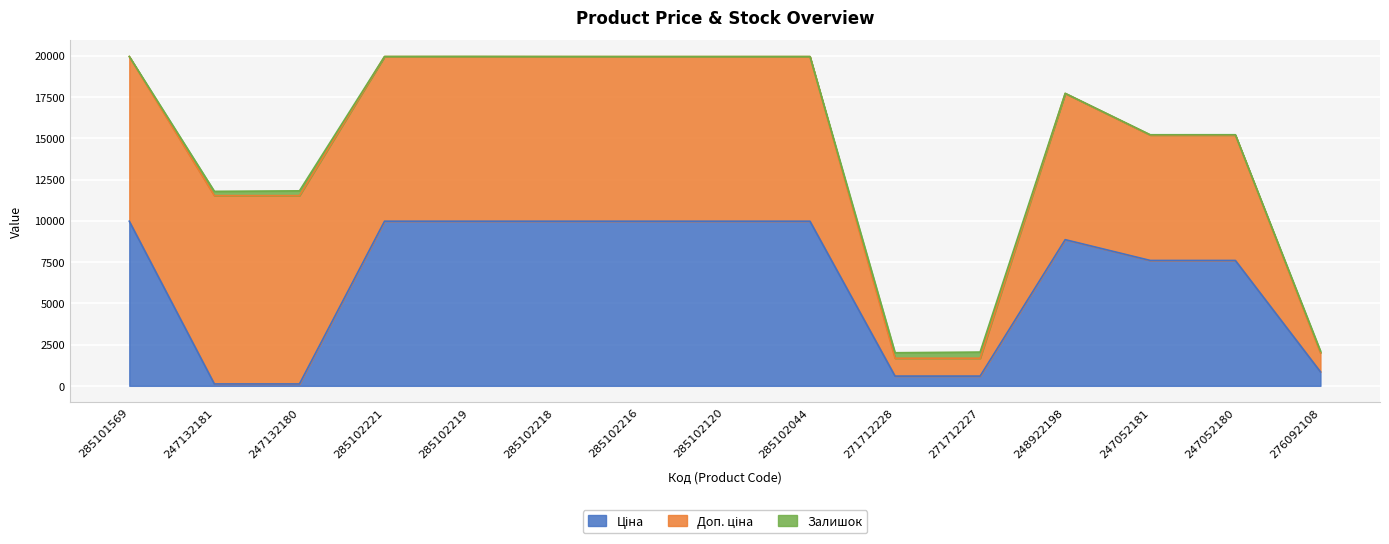

List the series in order of their peak value, lowest first.

Залишок, Ціна, Доп. ціна